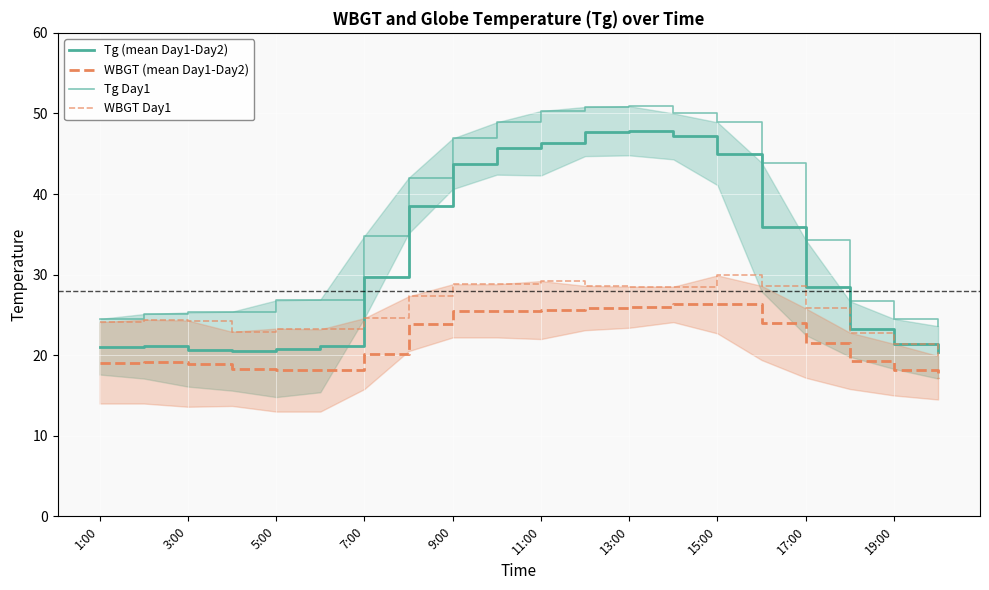

The Tg (mean Day1-Day2) series shows 17.8 at 13. True or false?

False